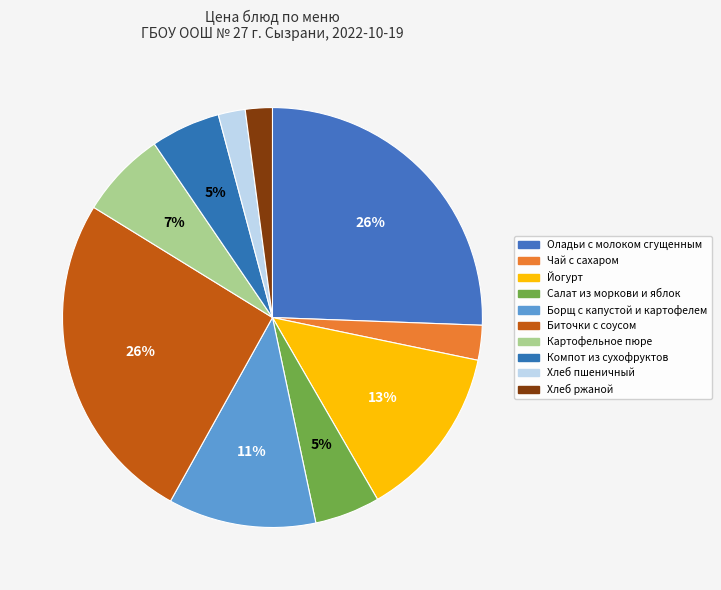

How many slices are in this pie chart?

10